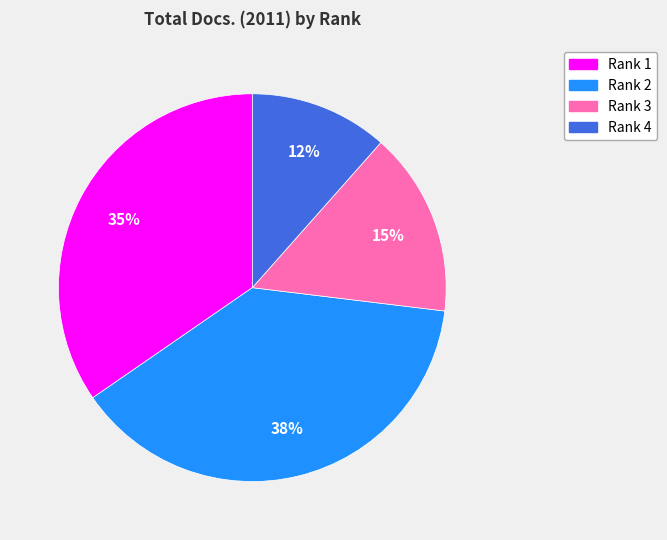

Is there any slice that represents more than half of the pie?

No